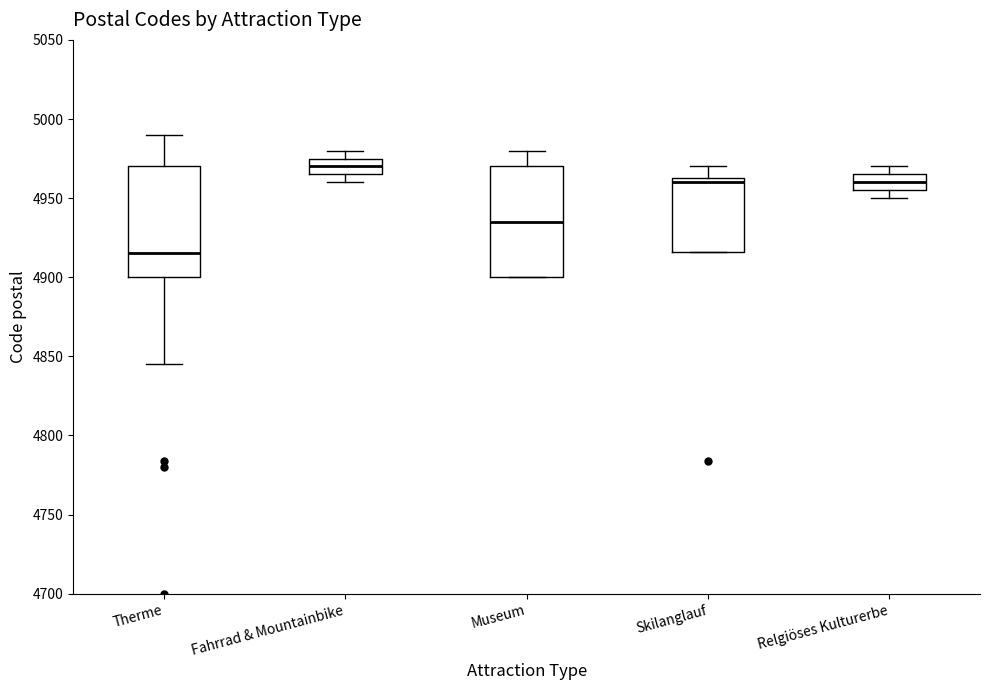

Where does the median line of the box for Skilanglauf sit on the y-axis? The values are not printed on the chart, so give them approximately, as read against the axis.

4960